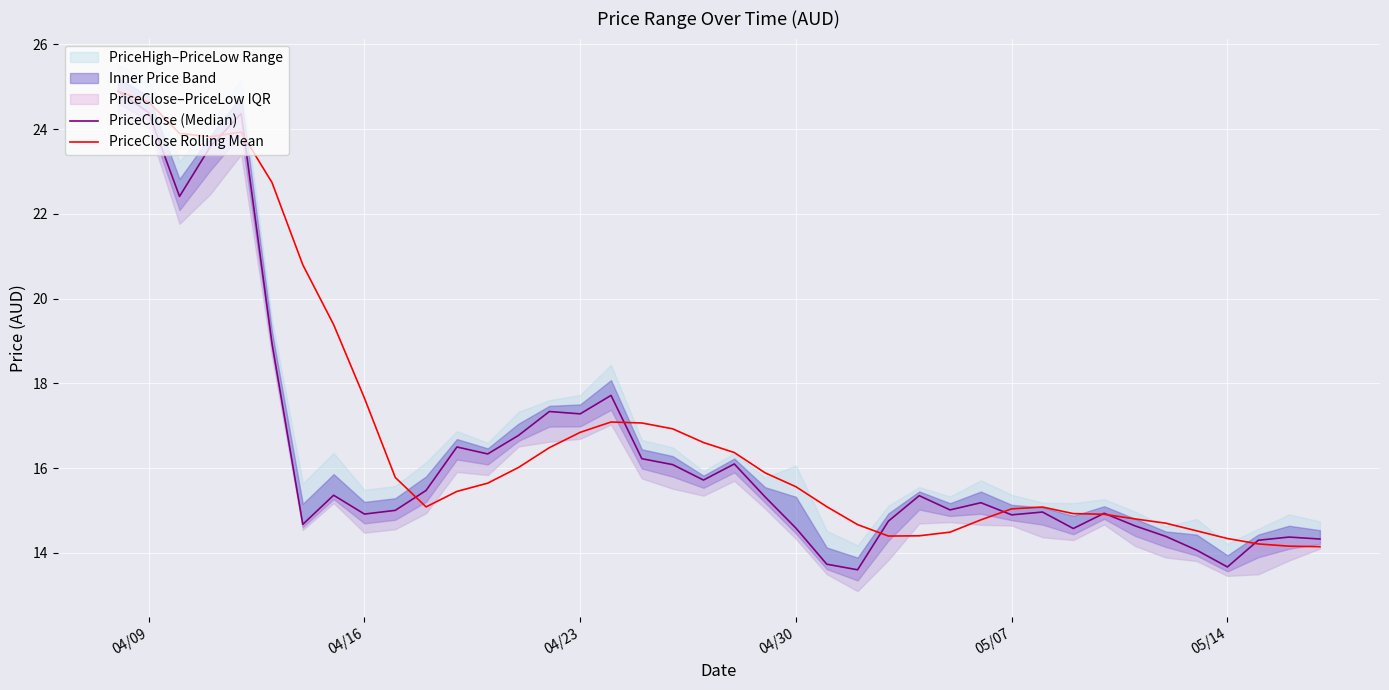

What is the greatest value displayed?

24.9